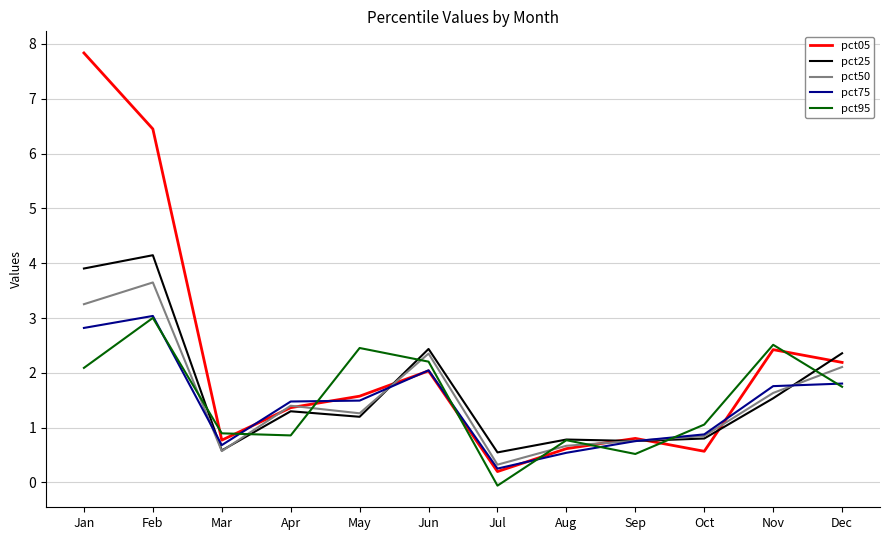

What is the difference between the pct50 values at Nov and Jul?

1.3